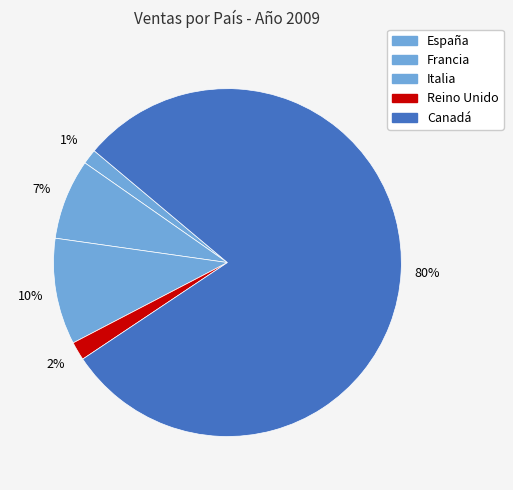

What is the majority slice?

Canadá